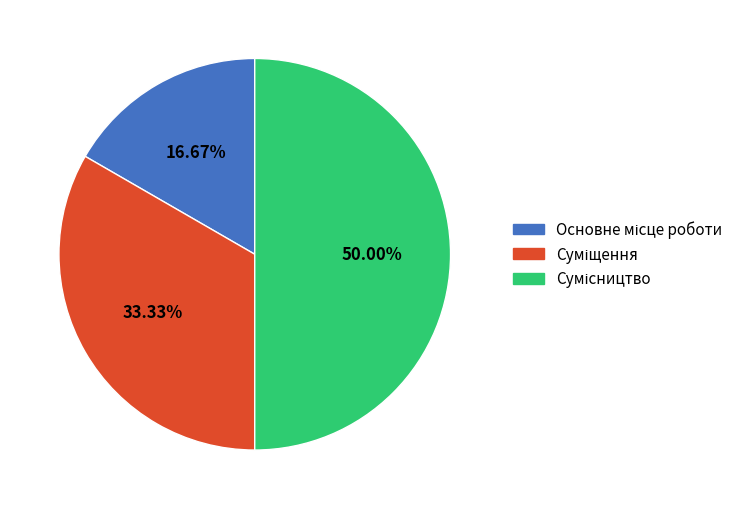

The Сумісництво slice represents 59% of the pie. True or false?

False